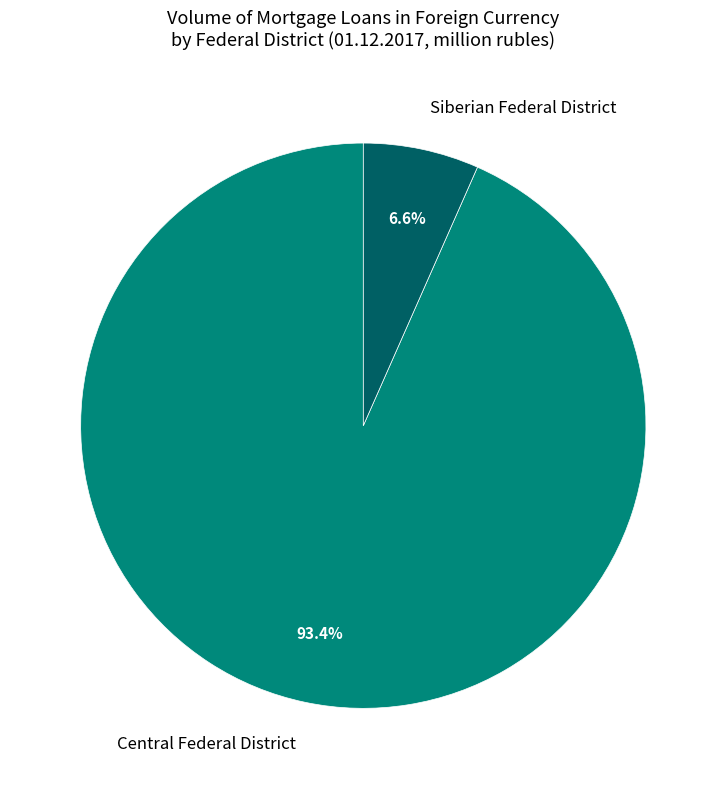

To the nearest percent, what is the average slice percentage?

50%